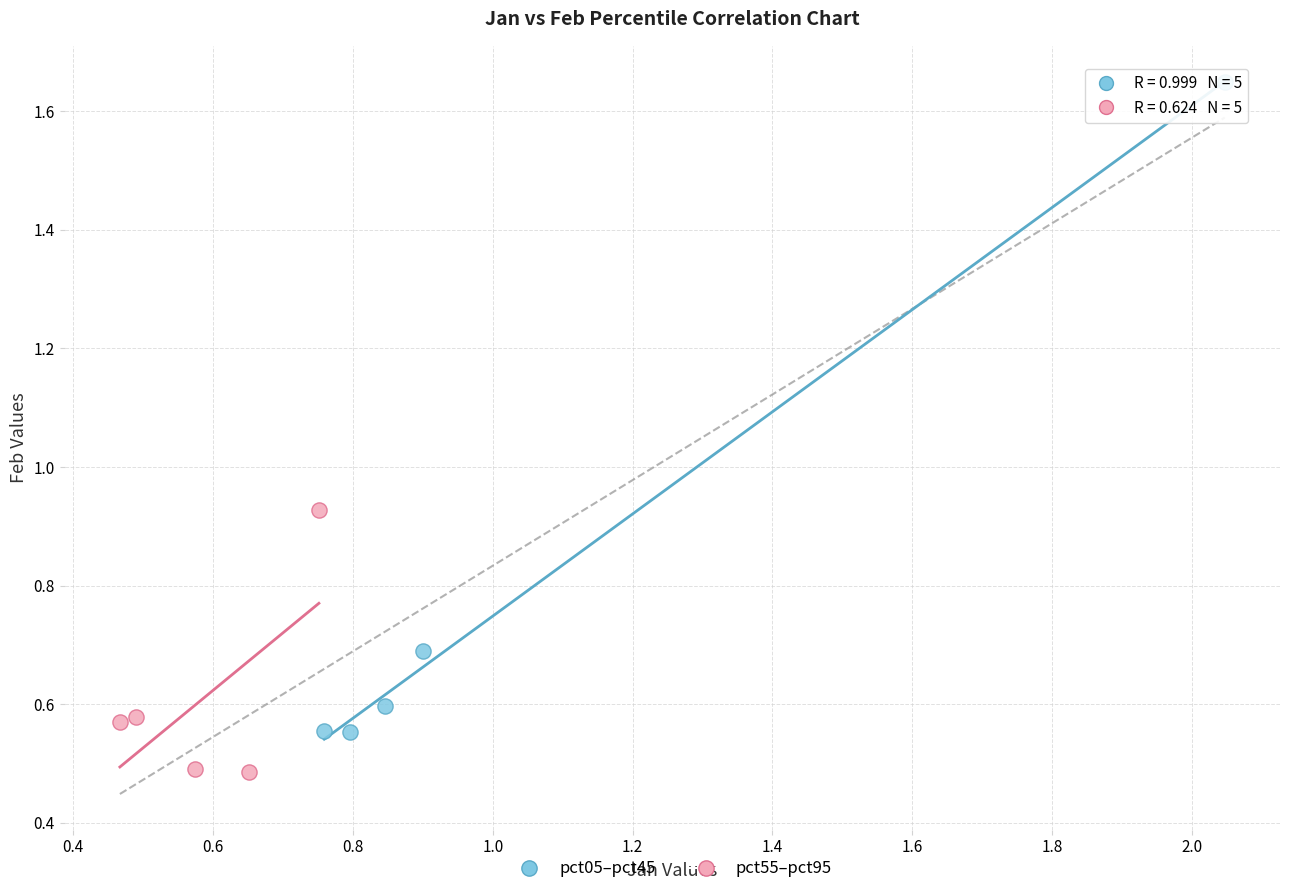

Which series reaches the minimum Y coordinate?

pct55–pct95